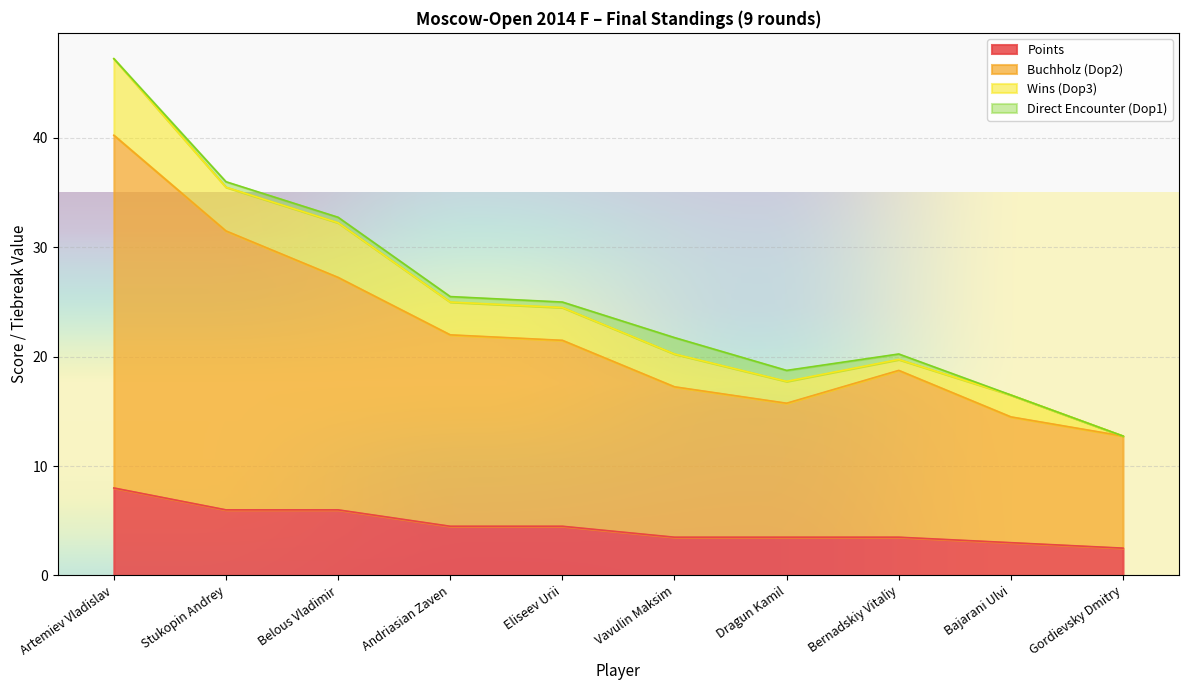

What is the maximum value for Points?

8.0